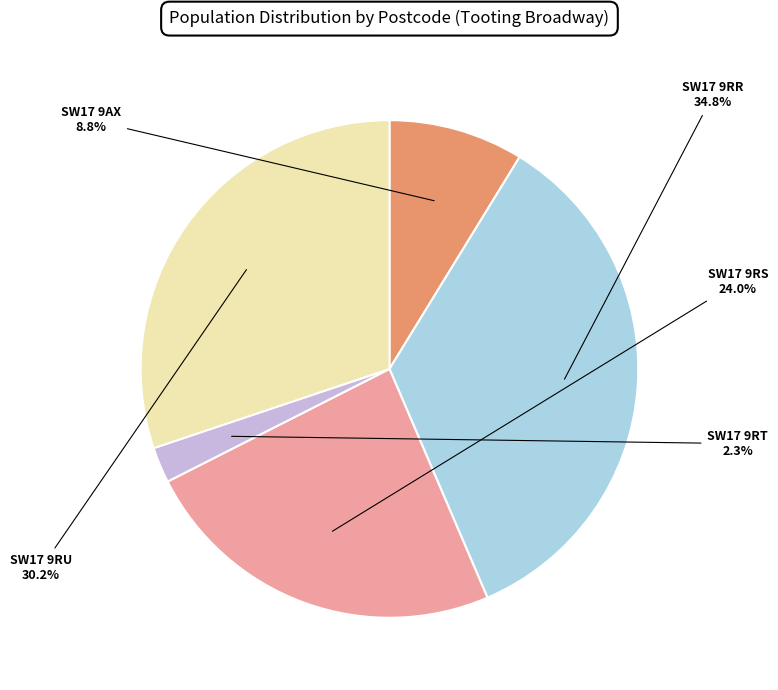

Rank the categories by value from lowest to highest.

SW17 9RT, SW17 9AX, SW17 9RS, SW17 9RU, SW17 9RR